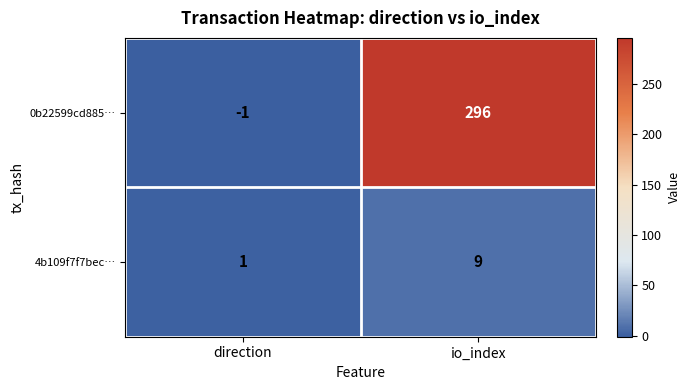

What is the difference between the 4b109f7f7bec… values at direction and io_index?

8